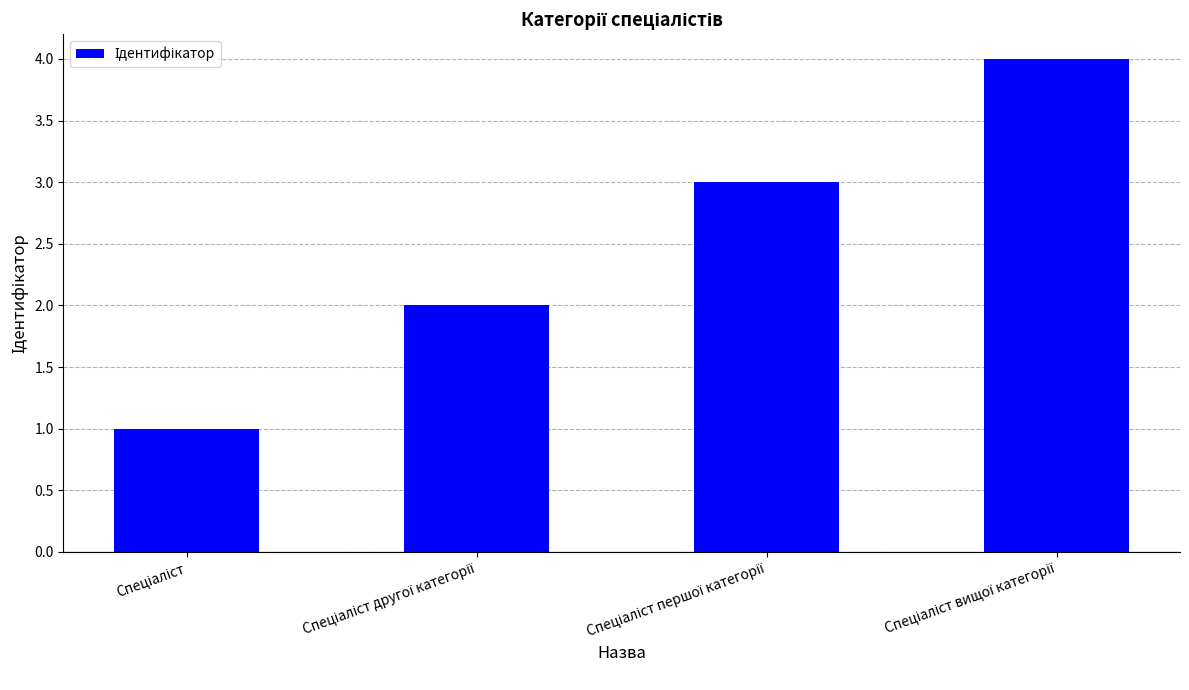

Count the number of data series in this chart.

1